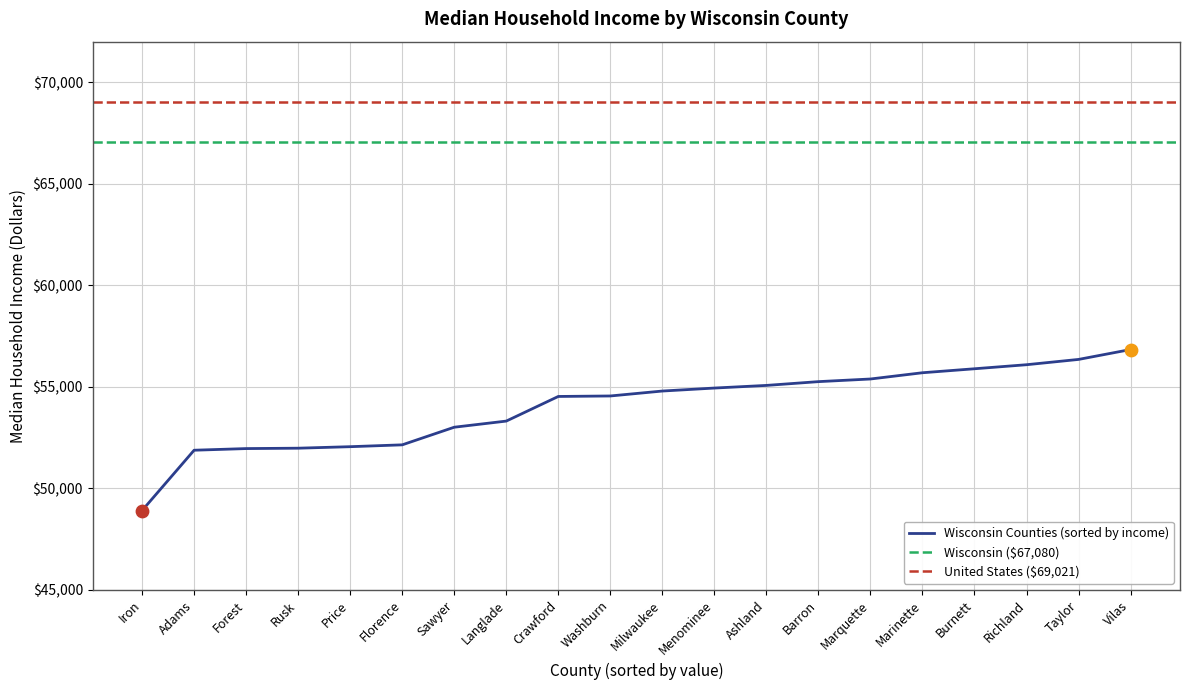

What is the ratio of the value at Menominee to the value at Vilas?

1.0